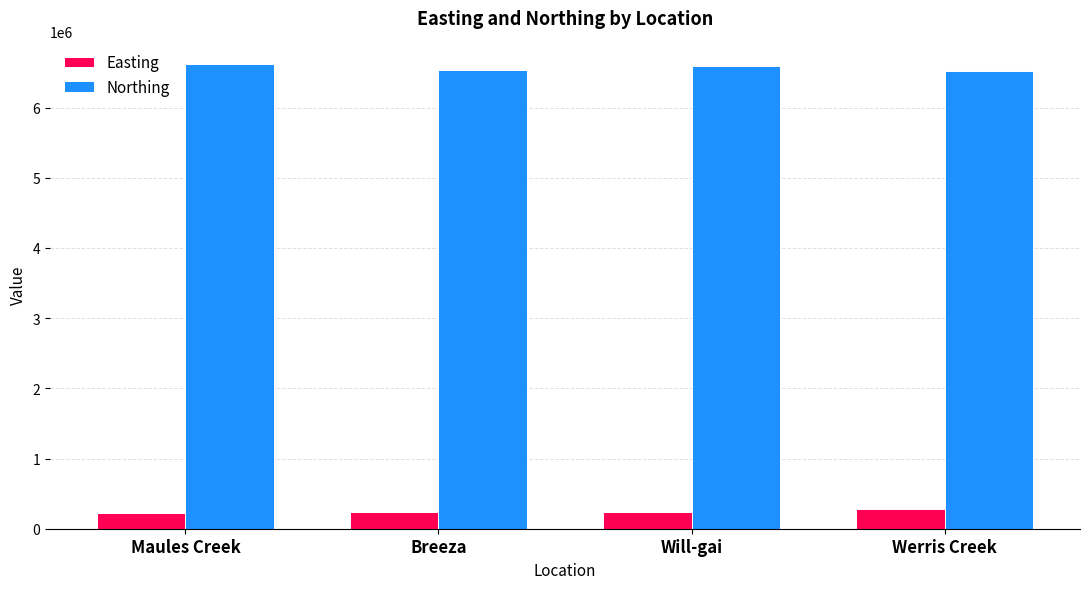

How many data points does each series have?

4